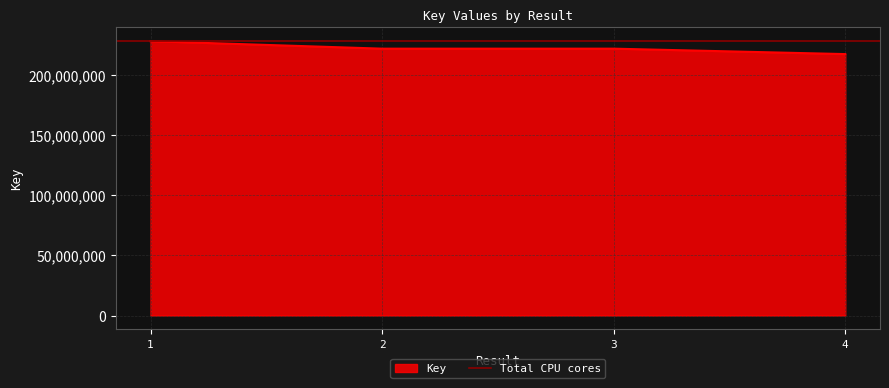

What is the difference between the values at 4 and 1?

10736275